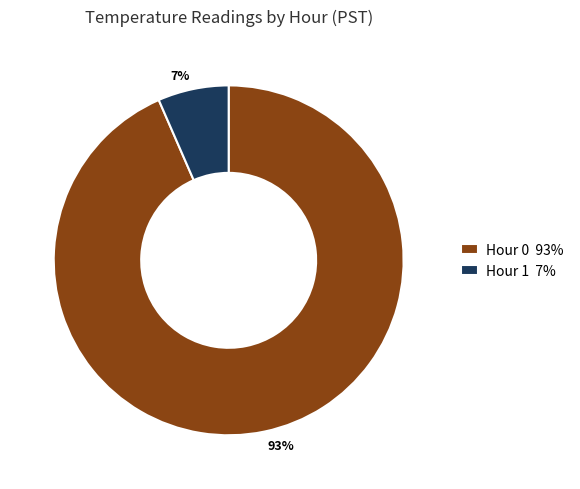

True or false: Hour 1 7% accounts for 7% of the total.

True